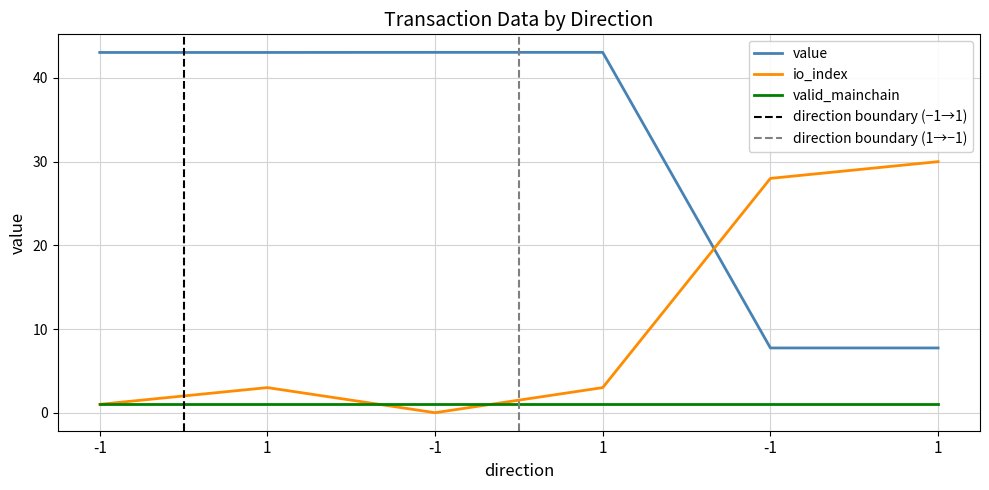

What is the maximum value shown in the chart?

43.1